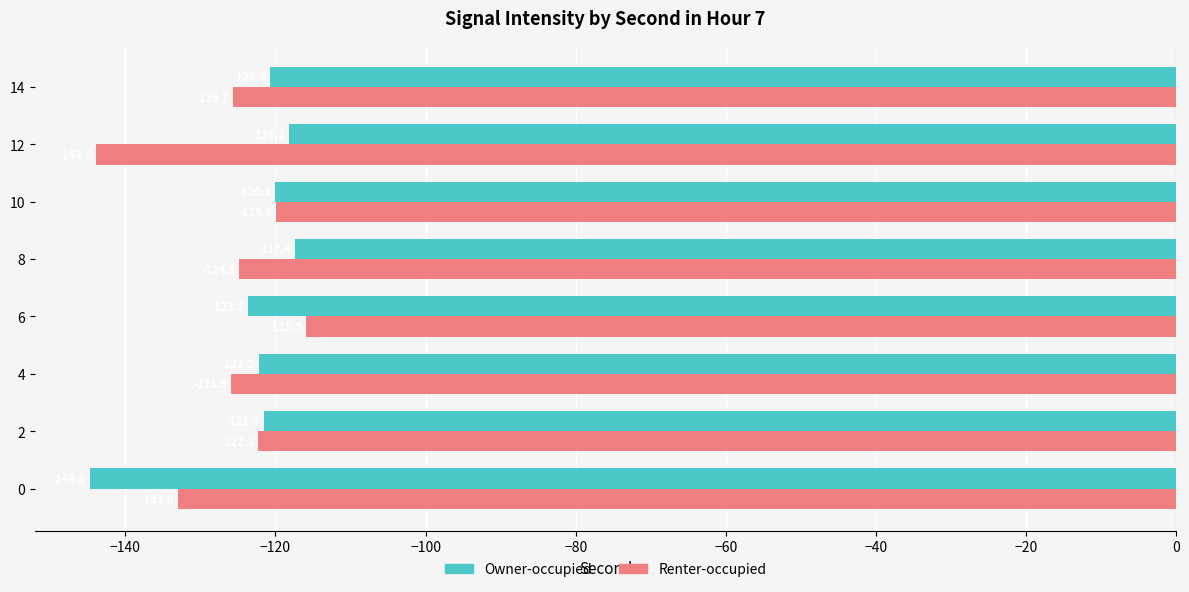

List the series in order of their peak value, lowest first.

Owner-occupied, Renter-occupied